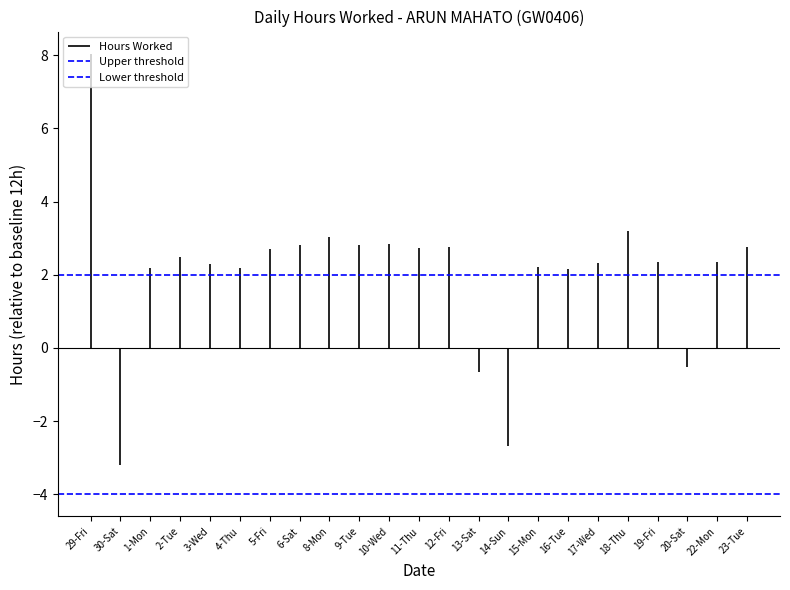

True or false: Upper threshold has a value of 2 at 29-Fri.

True